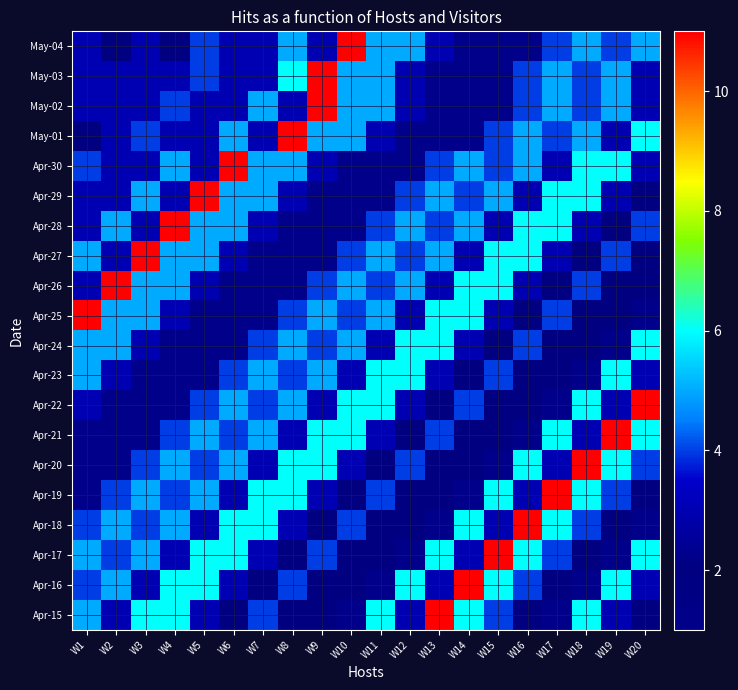

What is the total value across all series at W6?

79